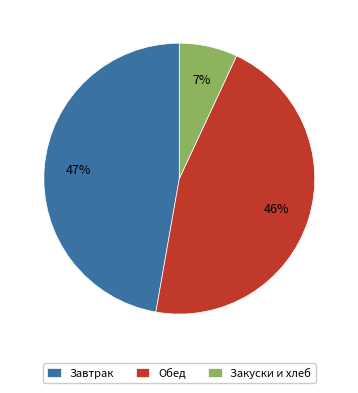

Is there a majority slice in this chart?

No